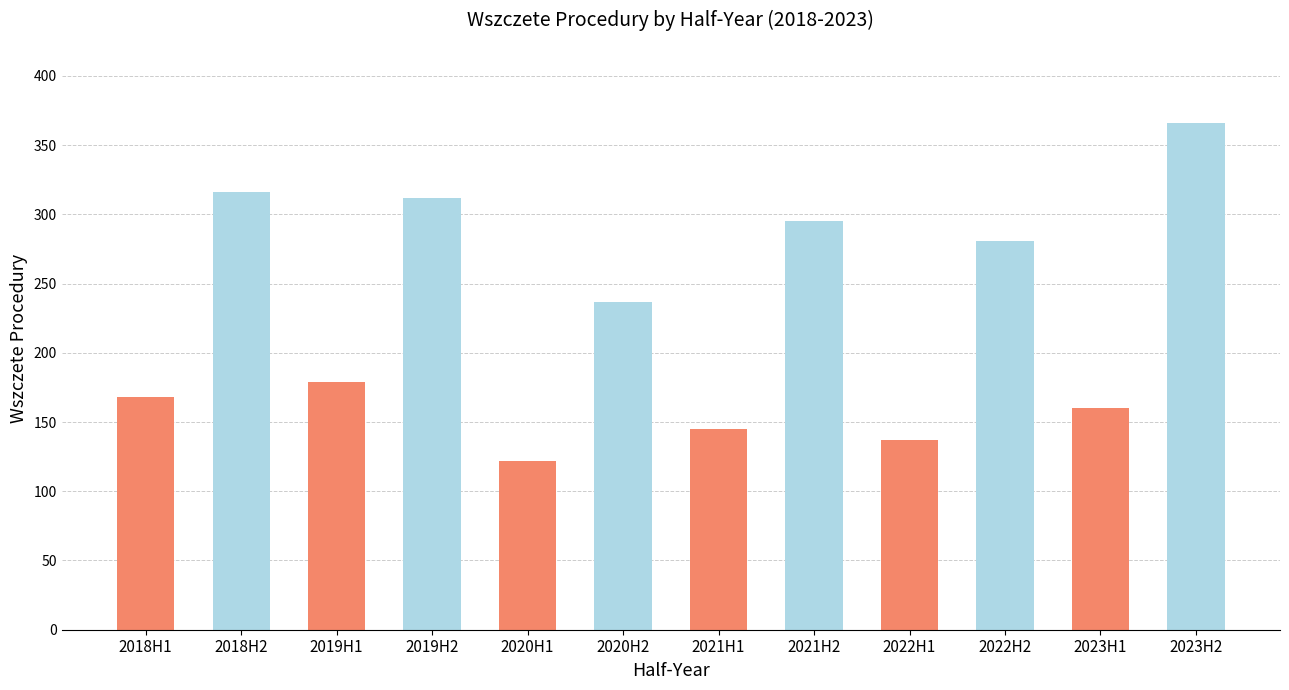

What is the minimum value shown in the chart?

122